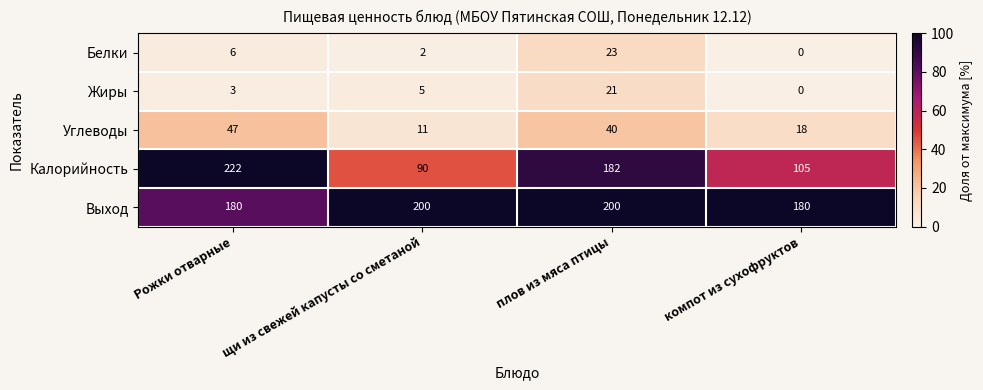

At which category is the sum across all series the highest?

плов из мяса птицы